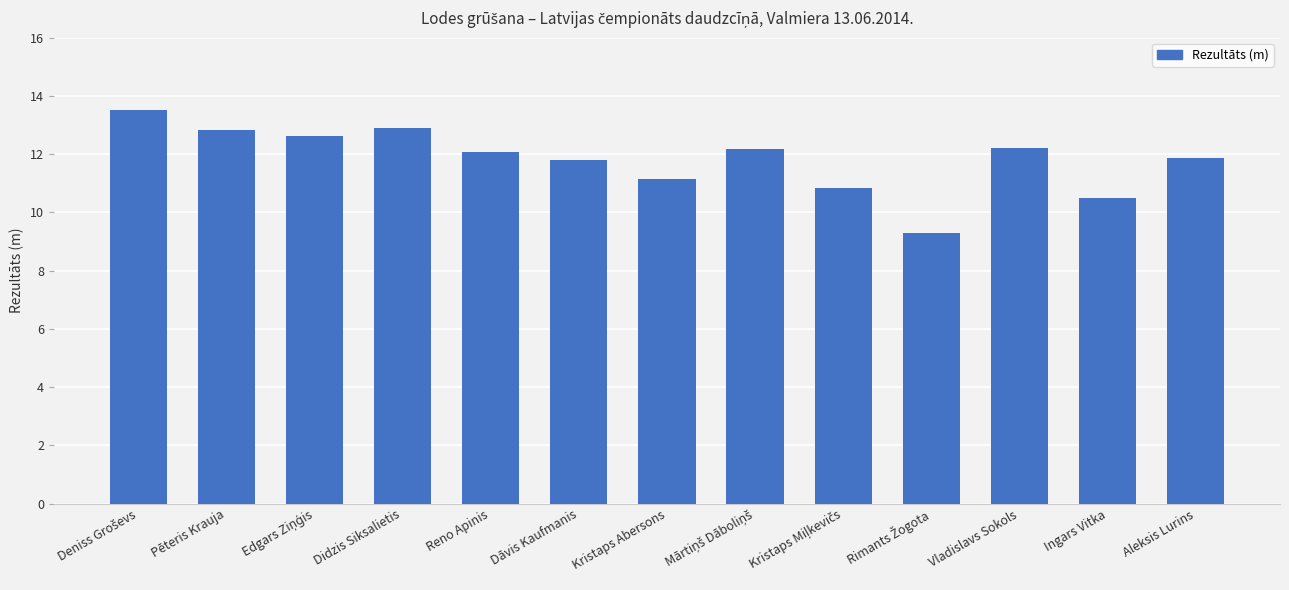

How many values exceed 12?

7